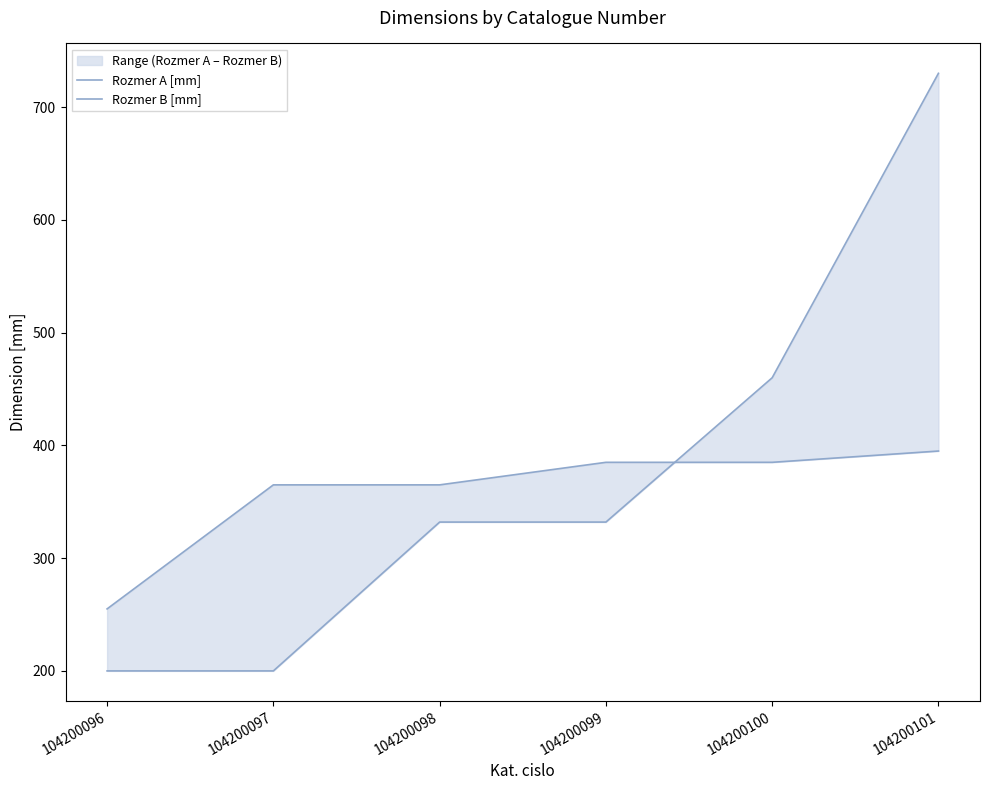

Which series ends up on top after the final intersection of Rozmer B [mm] and Rozmer A [mm]?

Rozmer A [mm]